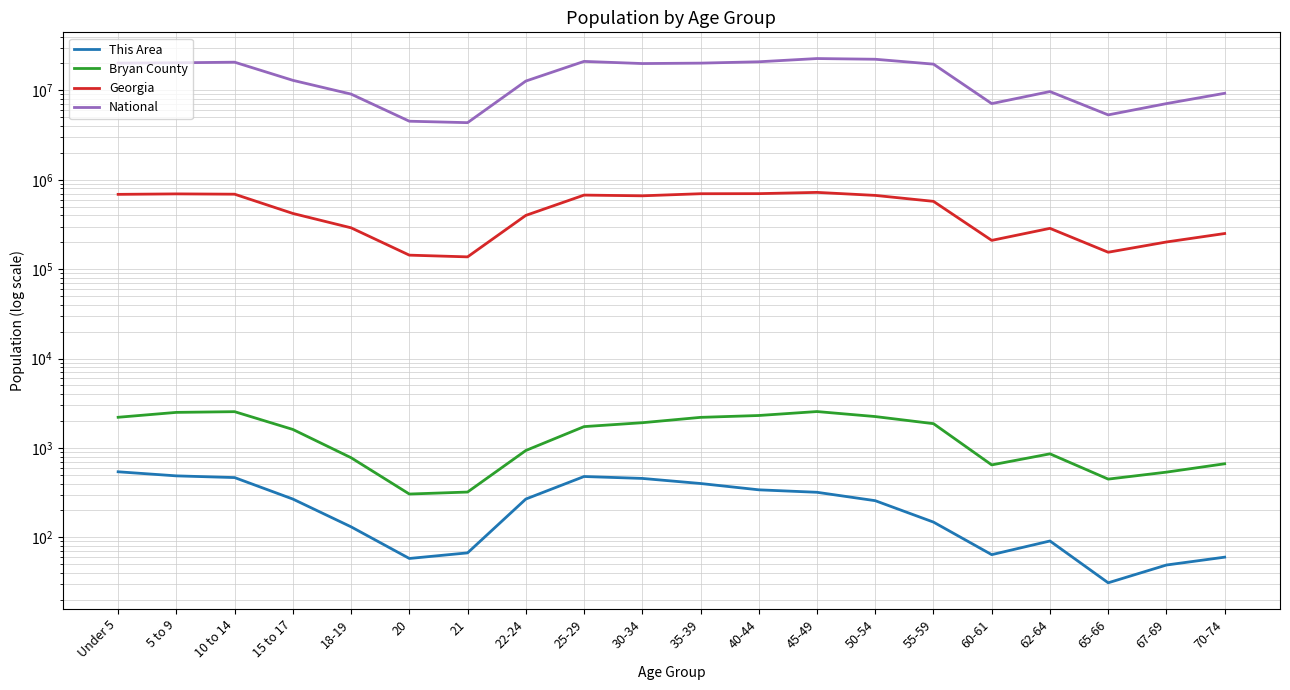

Reading right to left, transcribe all the data shown in this chart.

This Area: 60	49	31	91	64	148	257	319	340	400	456	479	268	67	58	131	268	466	487	541
Bryan County: 665	536	448	859	646	1869	2244	2553	2306	2198	1915	1732	936	321	305	777	1610	2545	2499	2203
Georgia: 250422	201362	154645	286136	209870	573551	668591	722661	699481	698059	661625	673935	399358	137251	143471	290077	419922	689684	695161	686785
National: 9278166	7115361	5319902	9704197	7113727	19664805	22298125	22708591	20890964	20179642	19962099	21101849	12712576	4354294	4519129	9086089	12954254	20677194	20348657	20201362